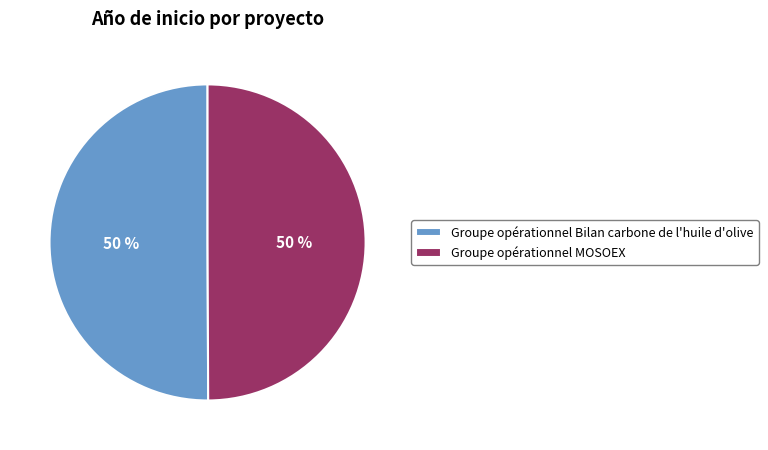

To the nearest percent, what portion does Groupe opérationnel Bilan carbone de l'huile d'olive represent?

50%